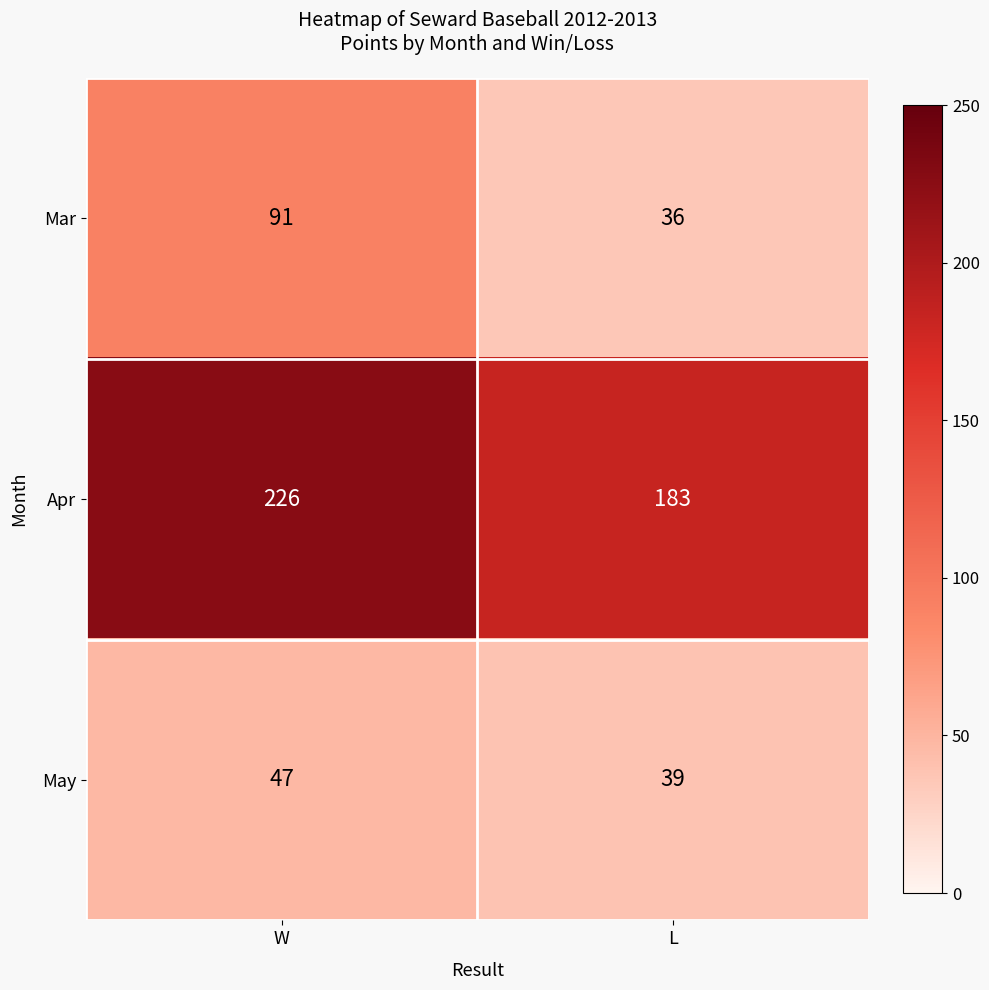

What is the approximate value of Apr at L, to the nearest 10?

180